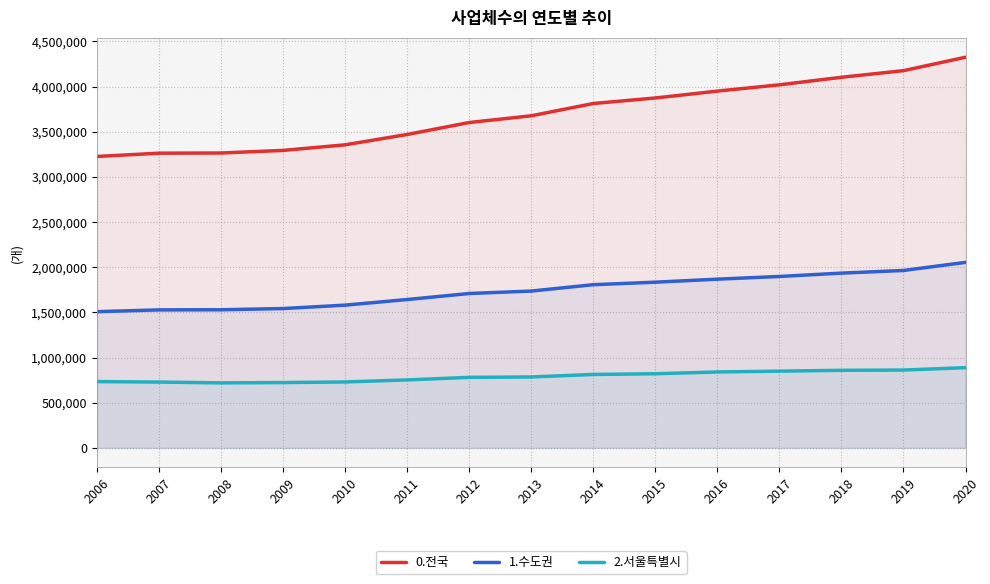

Reading right to left, extract all data points from this chart.

0.전국: 2020=4325195	2019=4176549	2018=4103172	2017=4019872	2016=3950169	2015=3874156	2014=3812800	2013=3676859	2012=3602461	2011=3470023	2010=3355459	2009=3293551	2008=3264776	2007=3262921	2006=3226565
1.수도권: 2020=2053906	2019=1964217	2018=1934910	2017=1897843	2016=1867884	2015=1834652	2014=1806650	2013=1736297	2012=1709190	2011=1642554	2010=1580405	2009=1542688	2008=1529093	2007=1527802	2006=1507957
2.서울특별시: 2020=888220	2019=861568	2018=858652	2017=849543	2016=840484	2015=820658	2014=812798	2013=785094	2012=780887	2011=752285	2010=729731	2009=723086	2008=719687	2007=728614	2006=733759